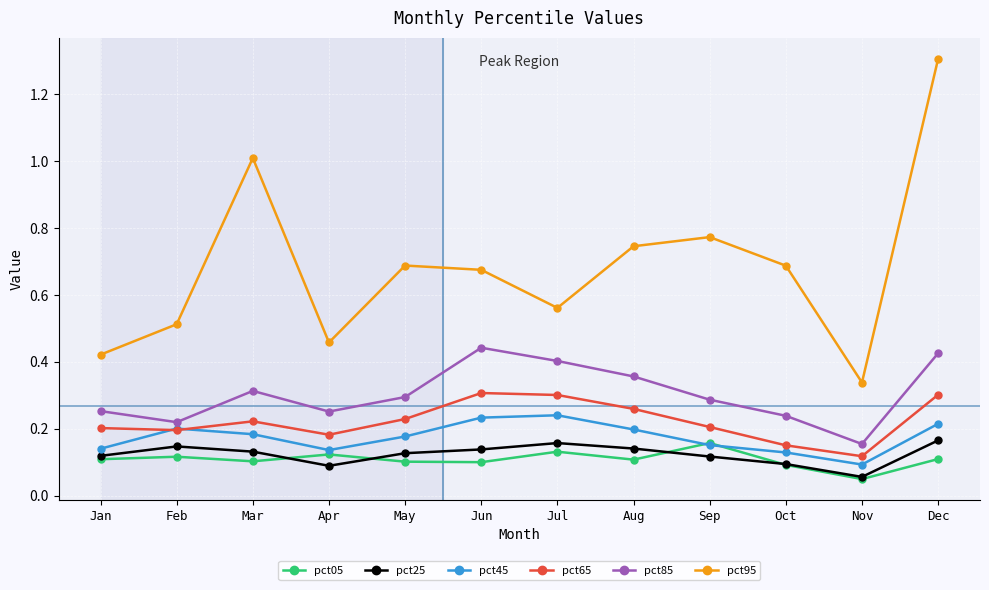

The value of pct25 at Jul is 0.2. True or false?

True